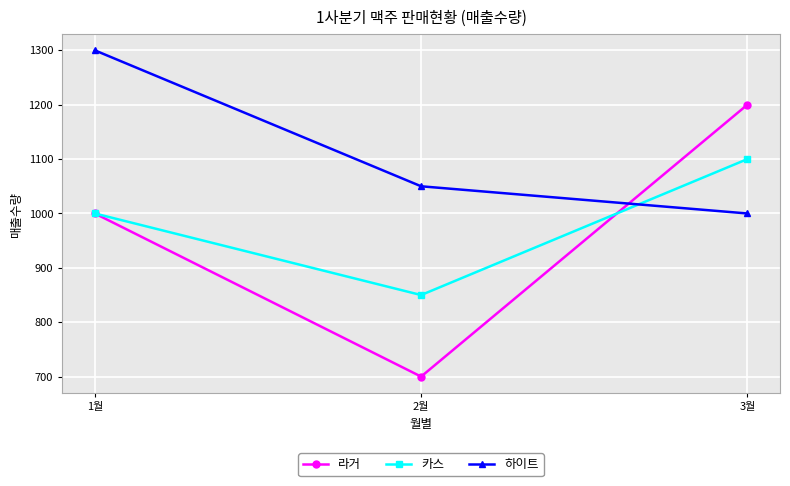

How many categories are shown in the chart?

3